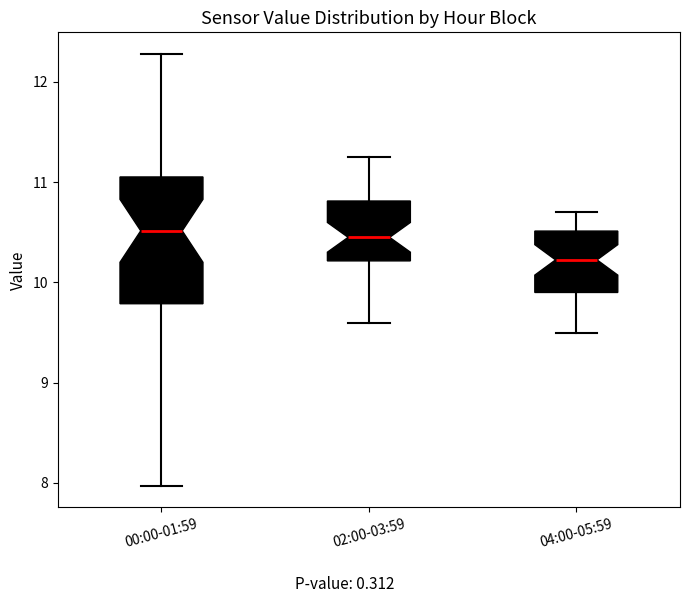

Reading left to right, read every box against the y-axis: the position of its median line, the range the box covers, and the ends of its whiskers. The values are not printed on the chart, so give them approximately, as read against the axis.

00:00-01:59: median 10.5, box 9.8 to 11.1, whiskers 8.0 to 12.3
02:00-03:59: median 10.5, box 10.2 to 10.8, whiskers 9.6 to 11.3
04:00-05:59: median 10.2, box 9.9 to 10.5, whiskers 9.5 to 10.7